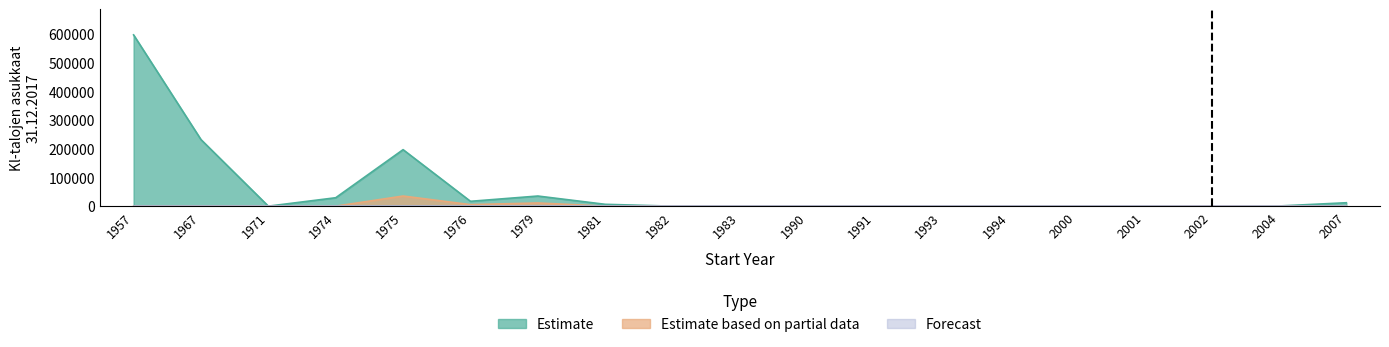

In Estimate based on partial data, how many points are lower than both neighbors (excluding endpoints)?

1